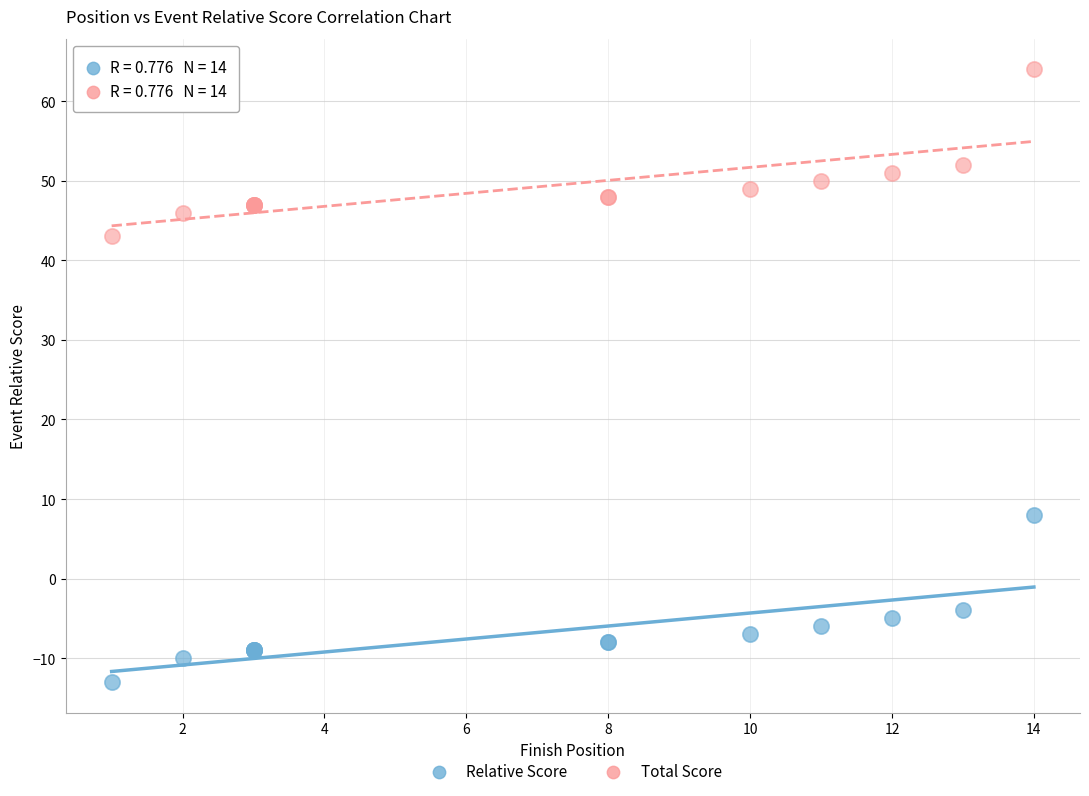

Across all series, what Y value is closest to 25?

8